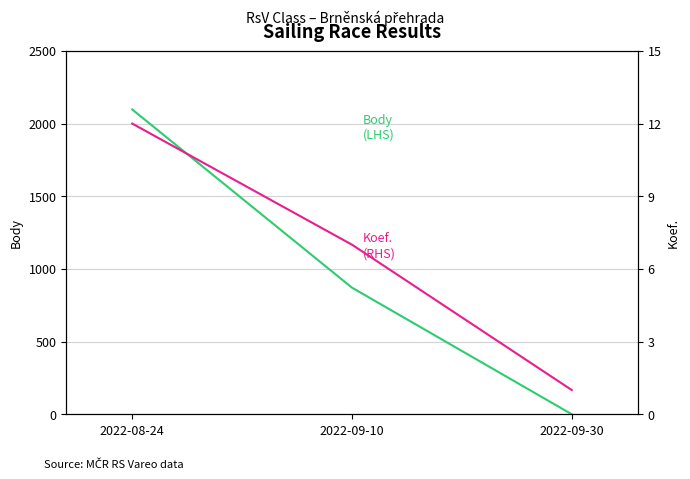

Read the Body (LHS) value at 2022-08-24, to the nearest 50.

2100